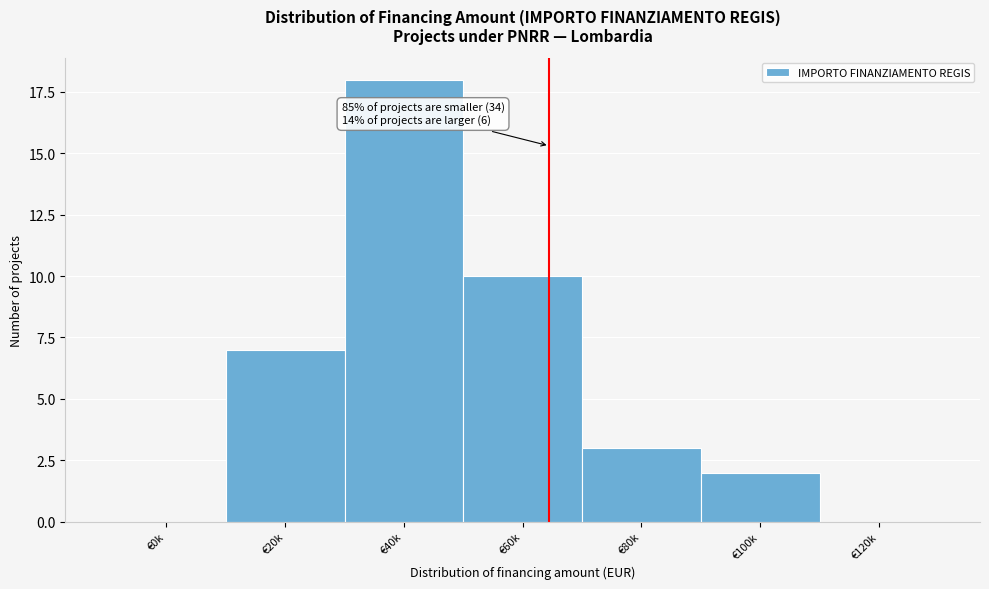

Reading left to right, what are all the values shown in this chart?

€0k=0	€20k=7	€40k=18	€60k=10	€80k=3	€100k=2	€120k=0